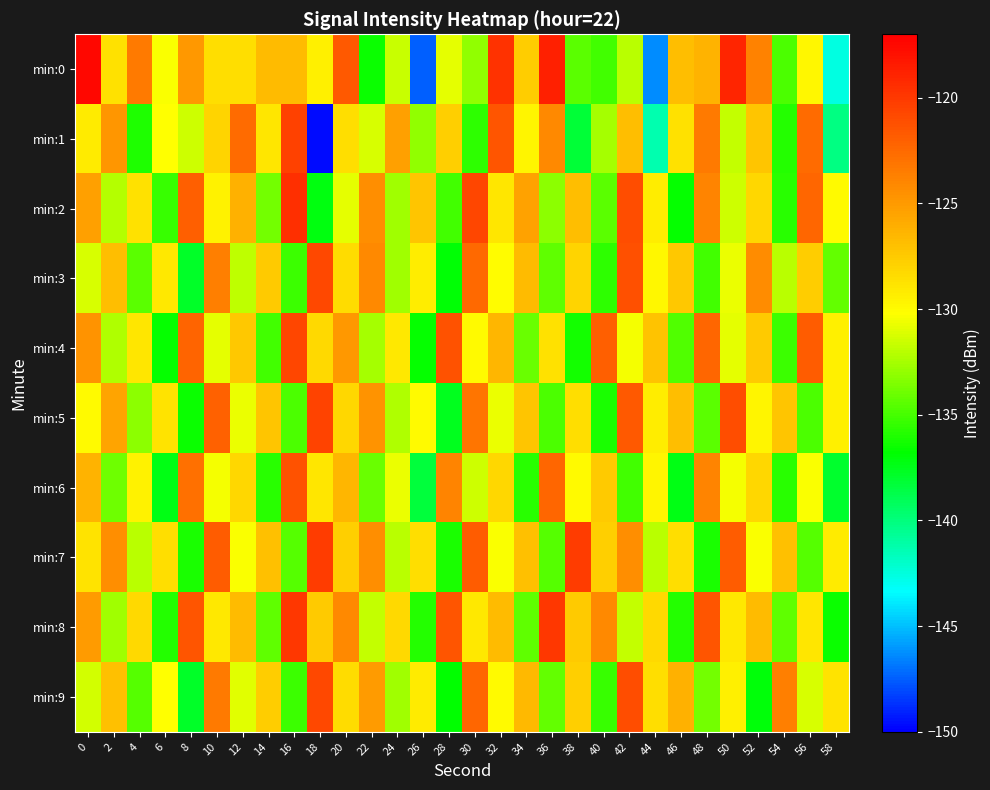

What is the difference between the highest and lowest values at 16?

15.7